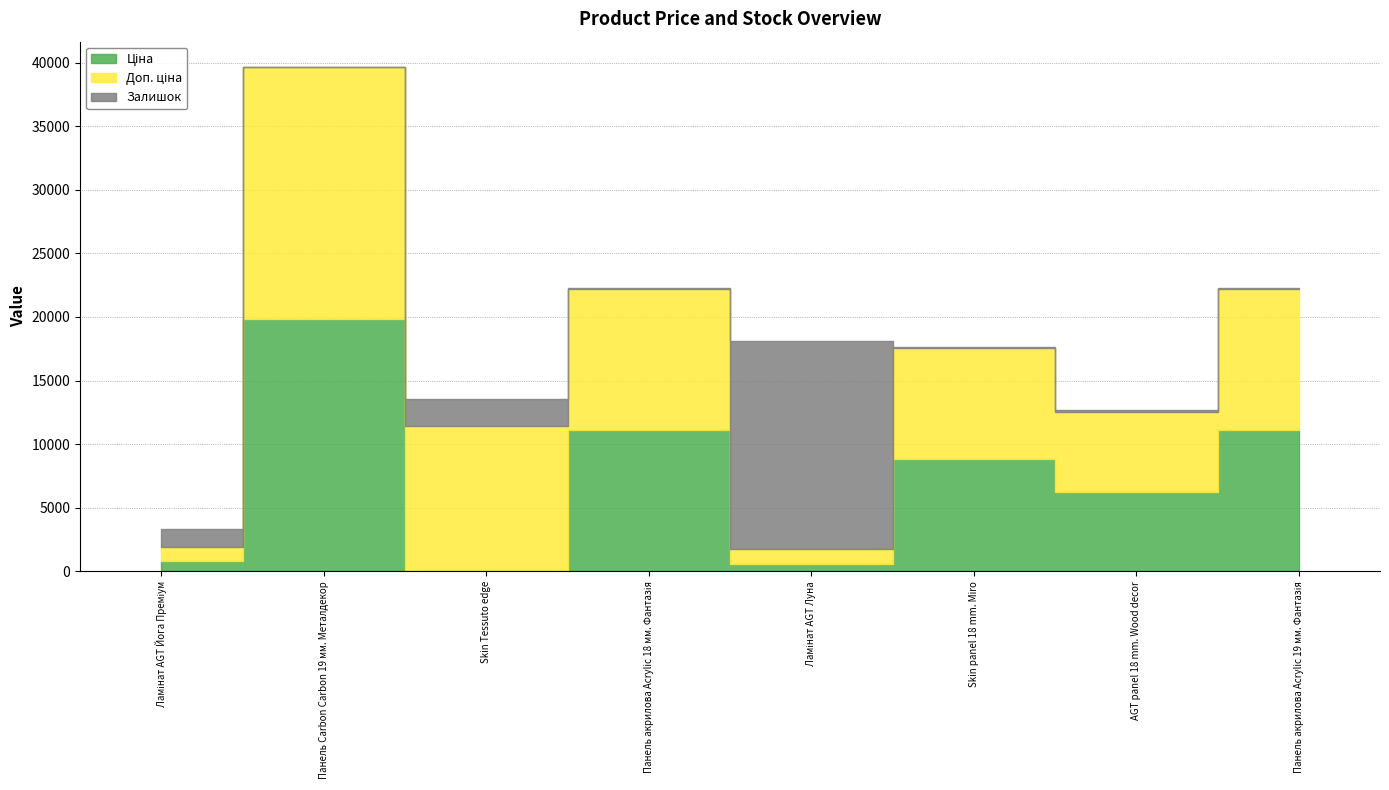

What is the label of the 3rd point from the right?

Skin panel 18 mm. Miro